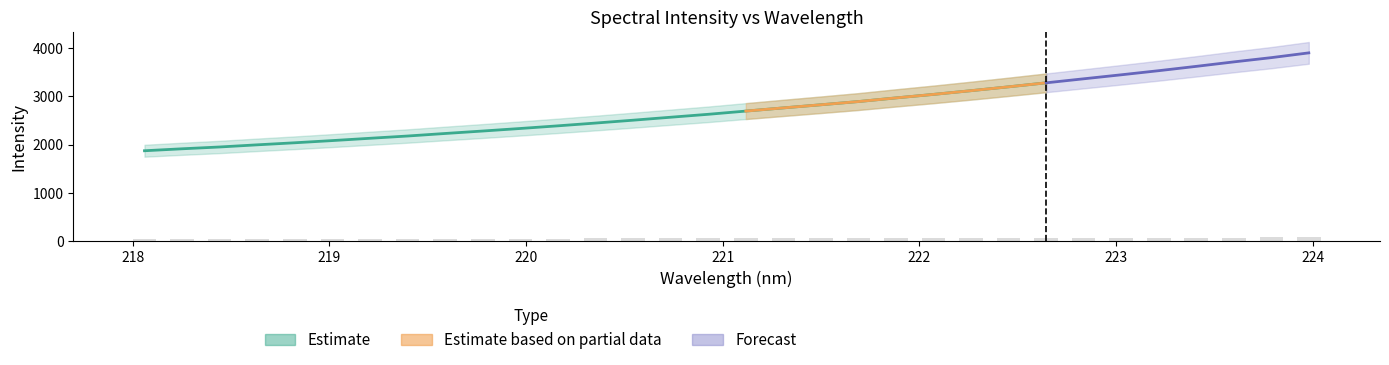

What is the label of the 16th bar from the right?

221.1174